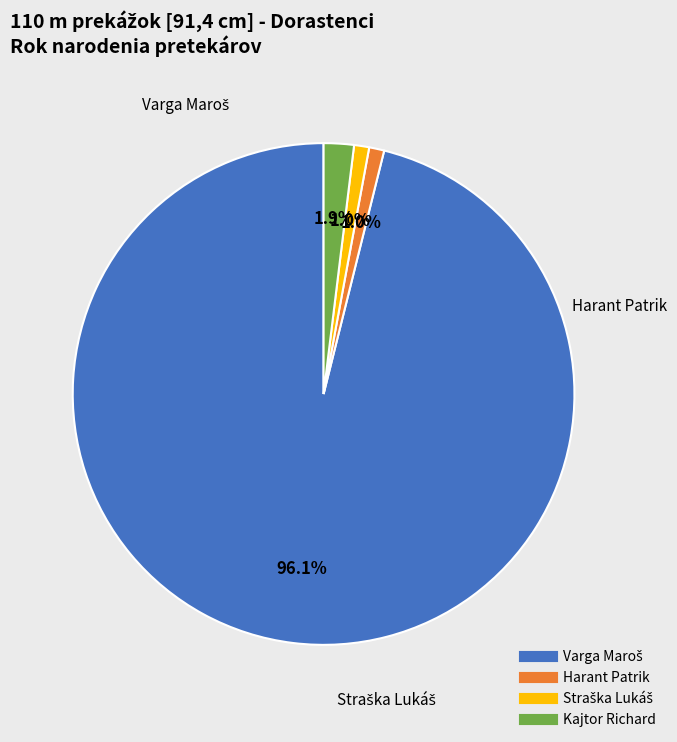

How much of the chart is everything except Kajtor Richard?

98.1%